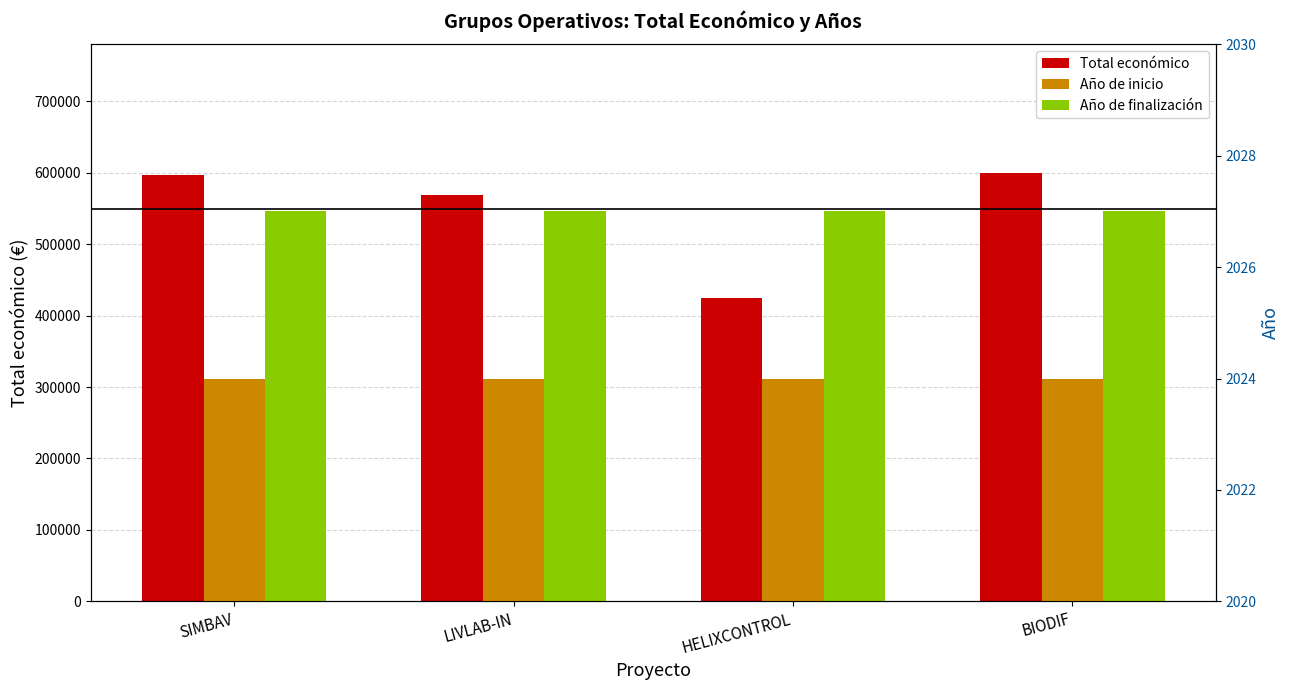

How many values in the Total económico series exceed 597651?

1